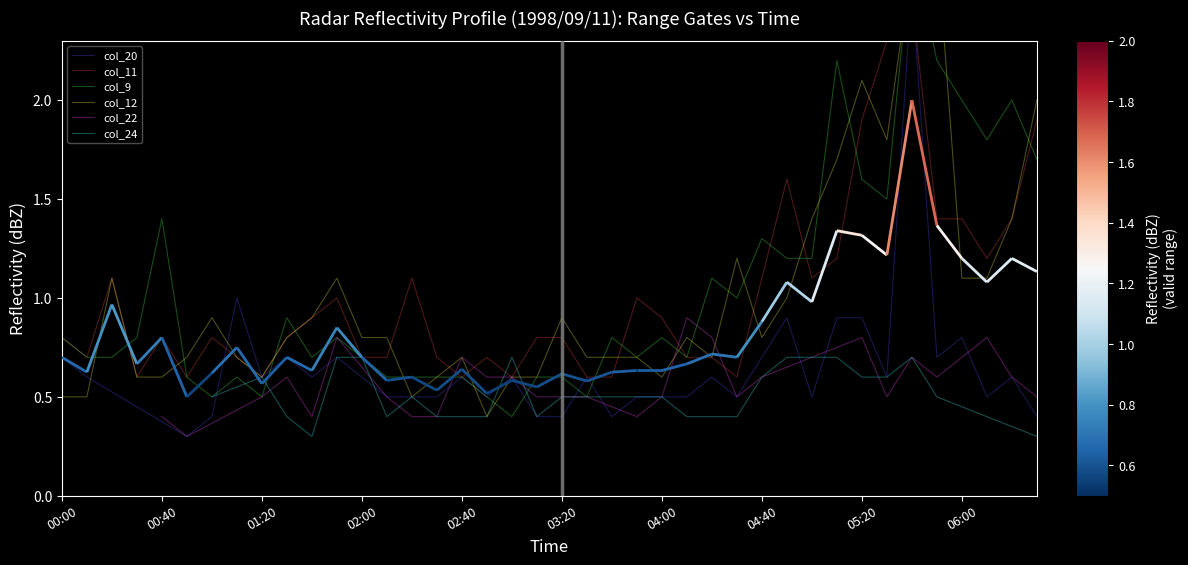

What is the value of the col_11 point at the 29th from the left?

1.1